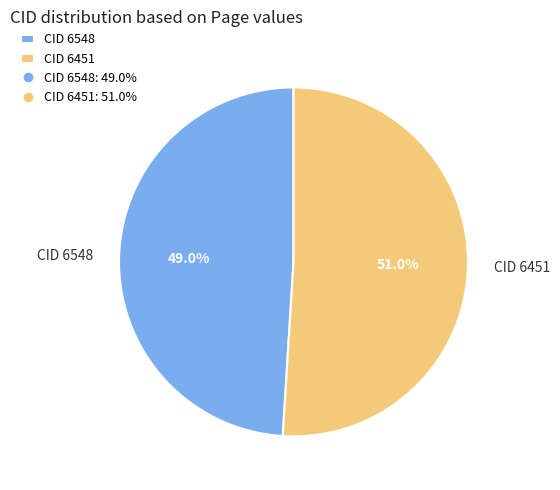

Rank the categories by value from lowest to highest.

CID 6548, CID 6451